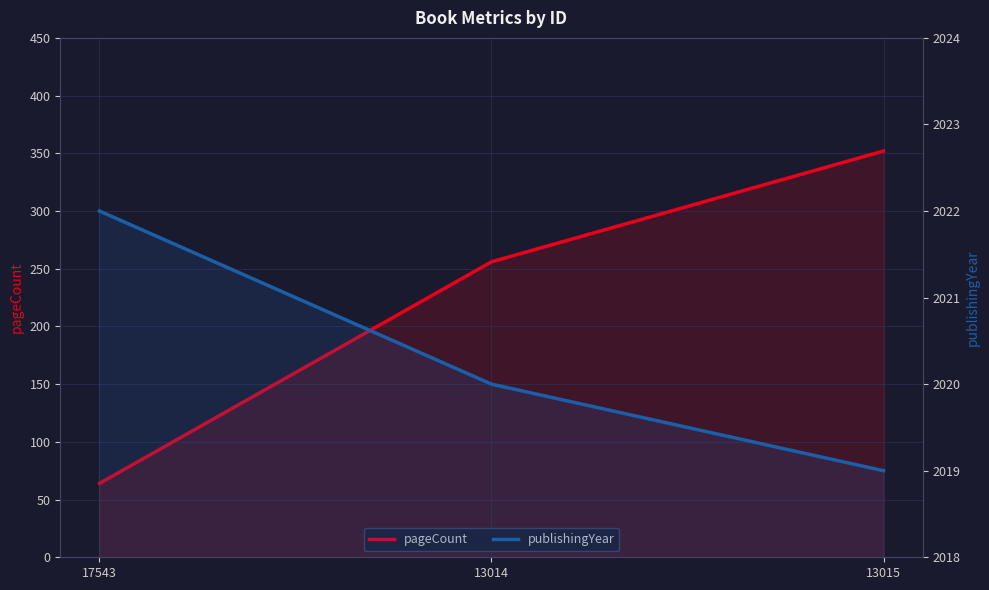

At which label is pageCount closest to 208?

13014